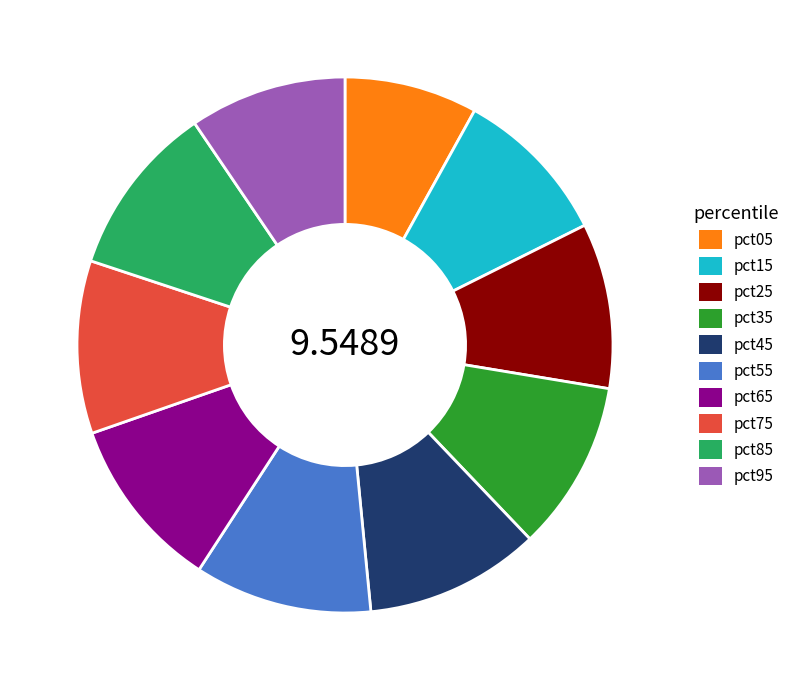

Does pct15 represent more than half of the total?

No